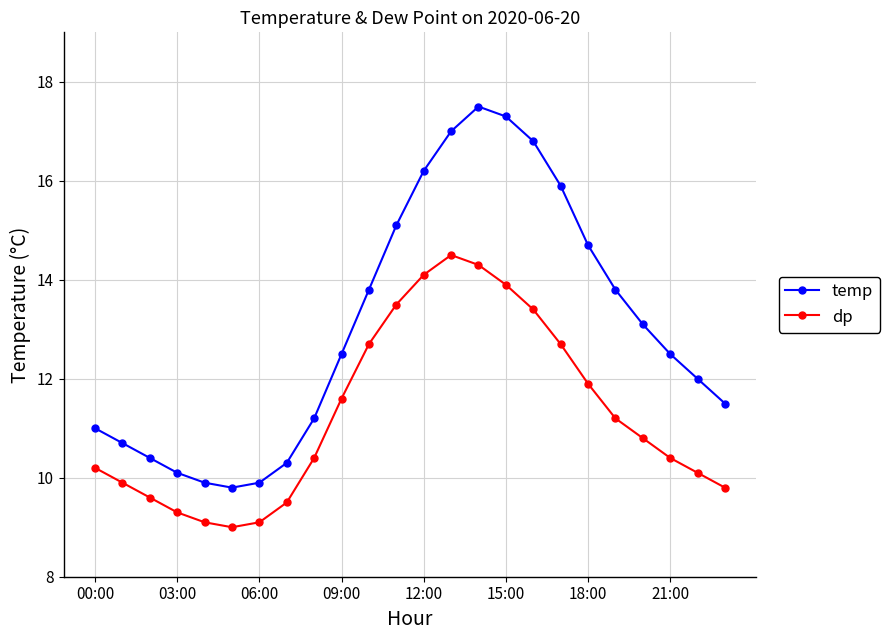

What is the value of the dp point at the 8th from the left?

9.5